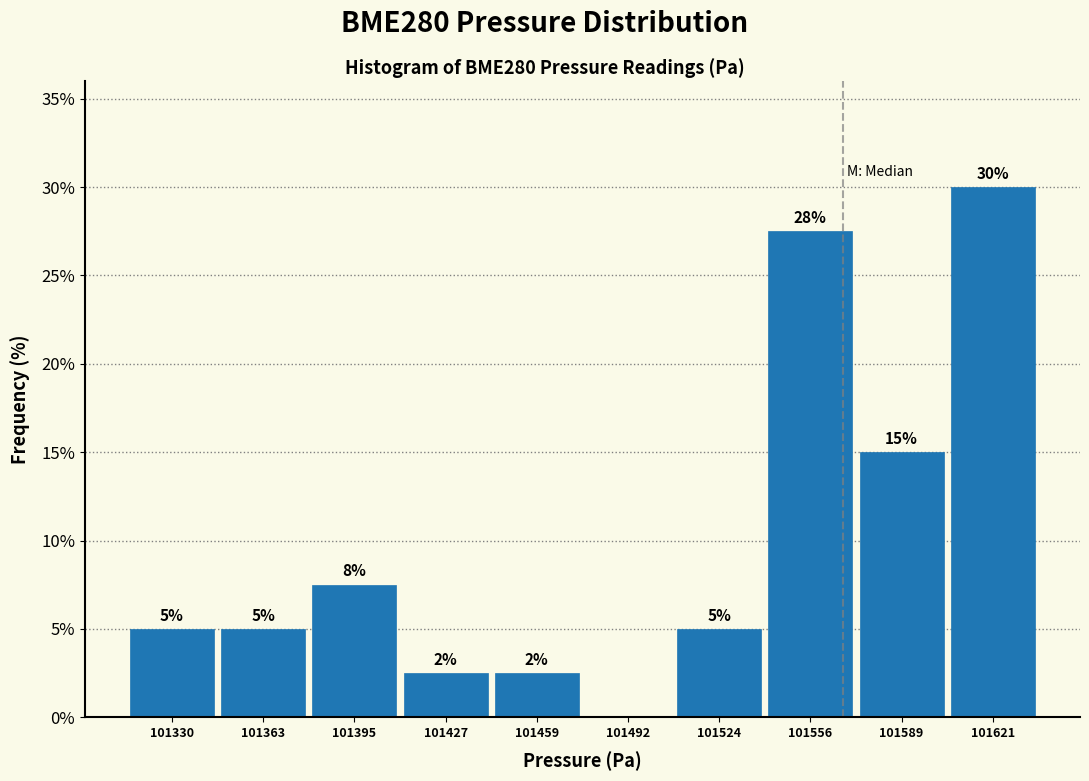

Over which range of the x-axis is the bar tallest?

101605 to 101640